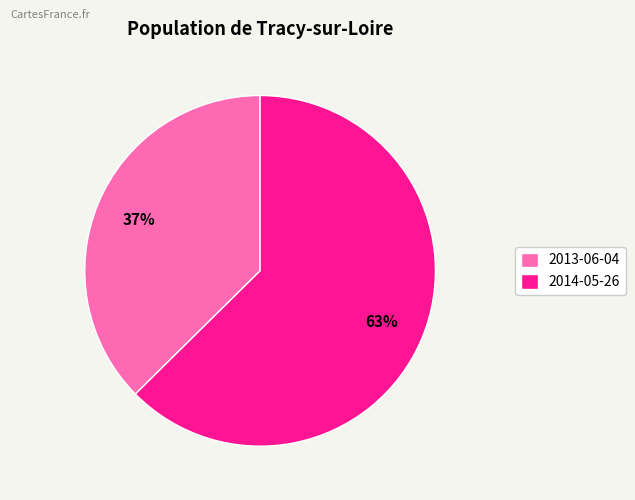

Which has a higher value, 2014-05-26 or 2013-06-04?

2014-05-26